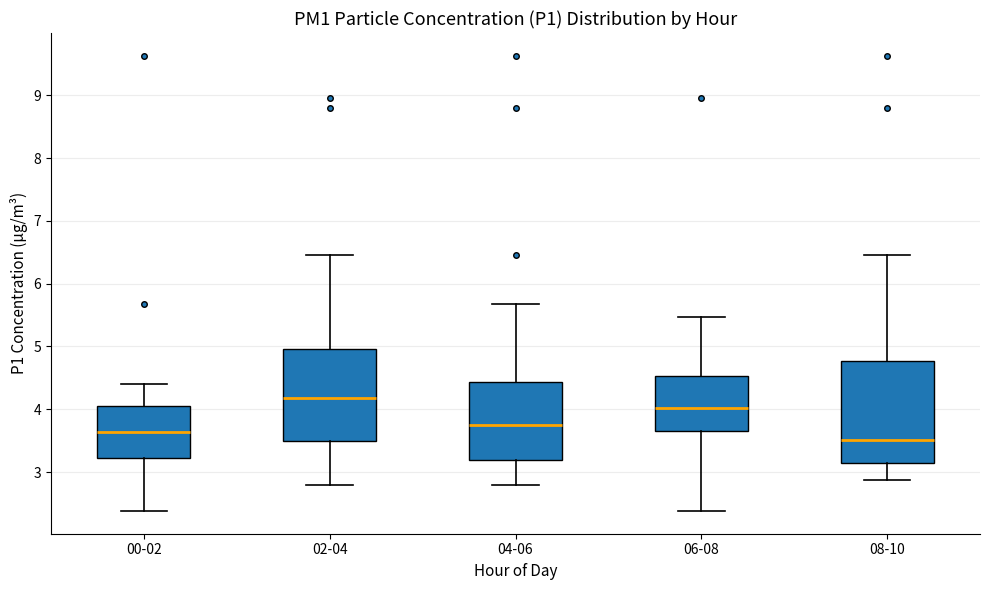

Reading left to right, read every box against the y-axis: the position of its median line, the range the box covers, and the ends of its whiskers. The values are not printed on the chart, so give them approximately, as read against the axis.

00-02: median 3.6, box 3.2 to 4.1, whiskers 2.4 to 4.4
02-04: median 4.2, box 3.5 to 5.0, whiskers 2.8 to 6.5
04-06: median 3.8, box 3.2 to 4.4, whiskers 2.8 to 5.7
06-08: median 4.0, box 3.7 to 4.5, whiskers 2.4 to 5.5
08-10: median 3.5, box 3.1 to 4.8, whiskers 2.9 to 6.5